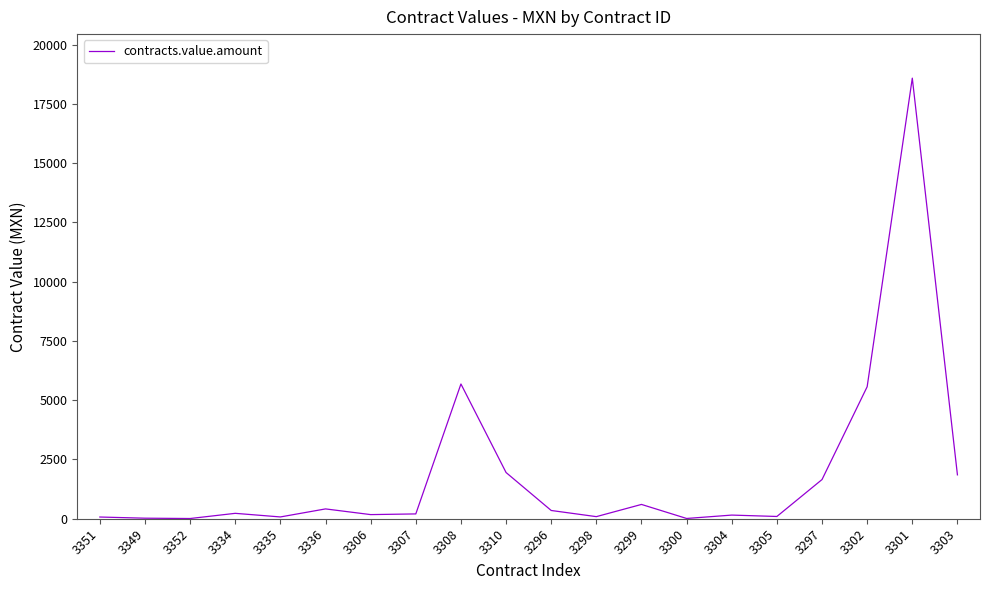

How many distinct data groups are displayed?

1